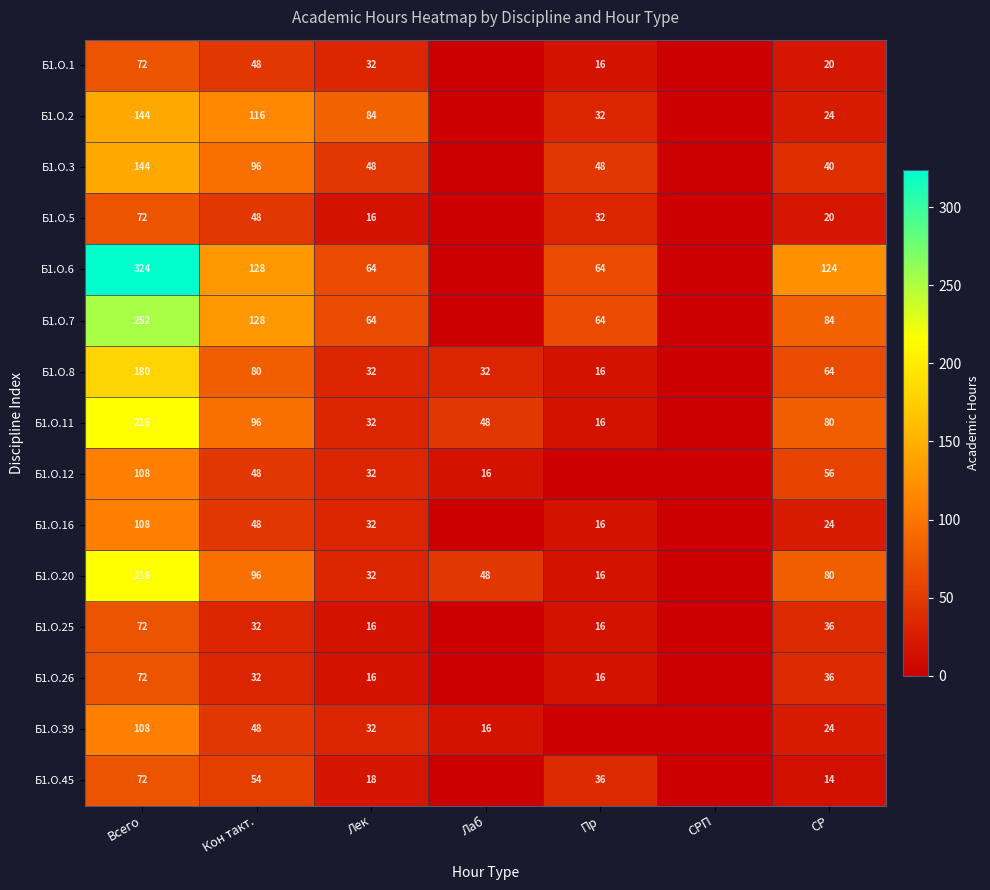

The Б1.О.1 series shows 72 at Всего. True or false?

True